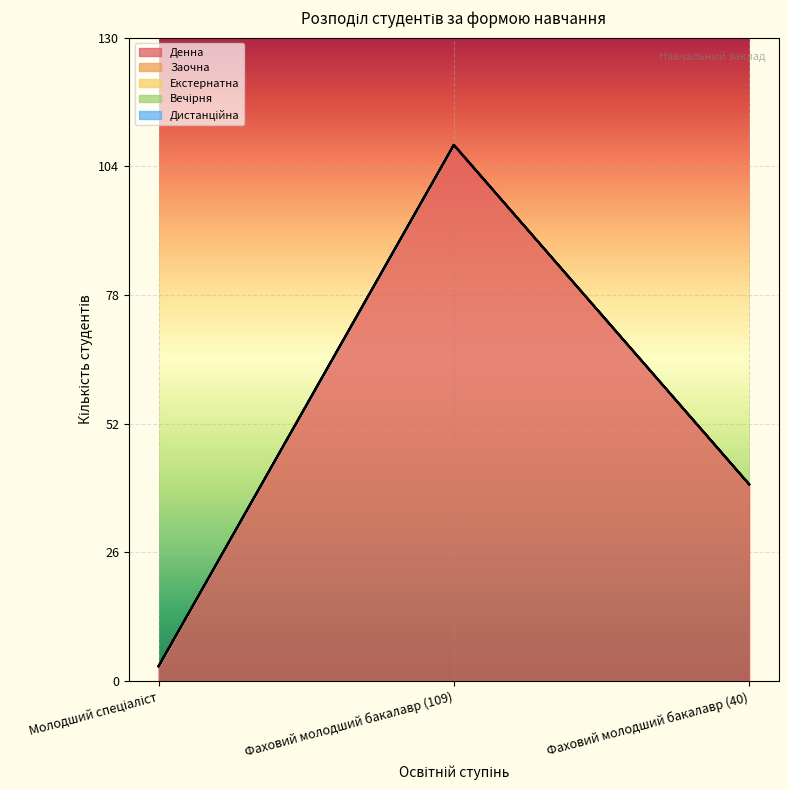

Rank the series by their maximum value, from highest to lowest.

Денна, Заочна, Екстернатна, Вечірня, Дистанційна